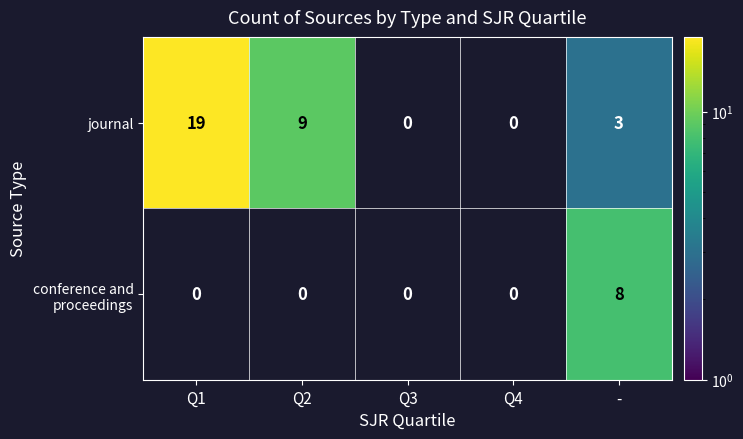

What is the total value across all series at -?

11